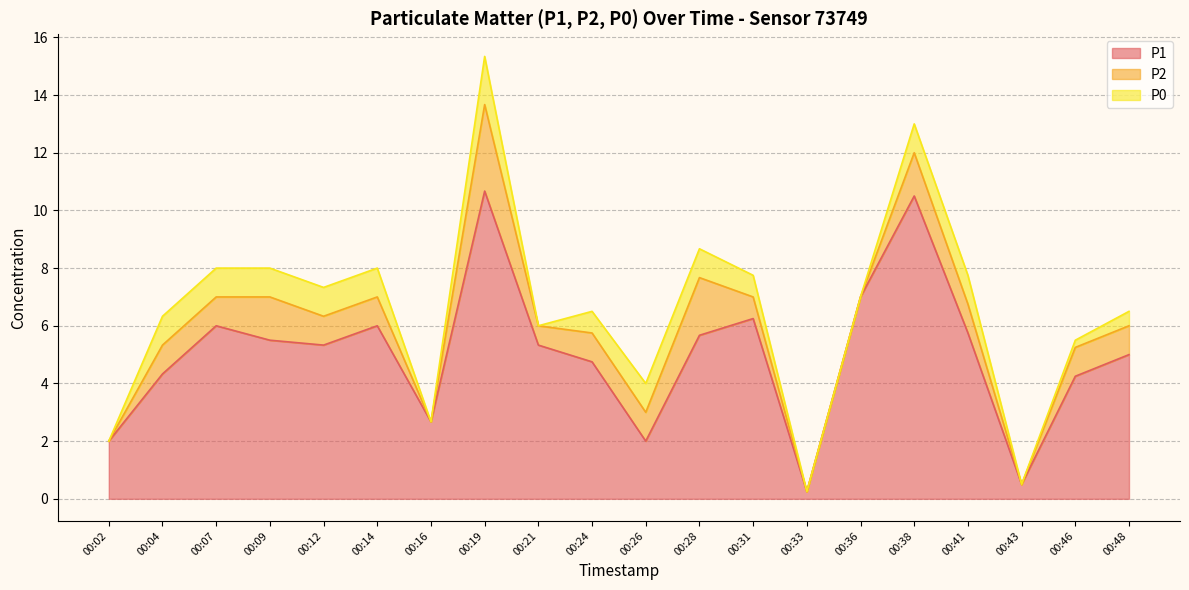

Count the number of categories in the chart.

20